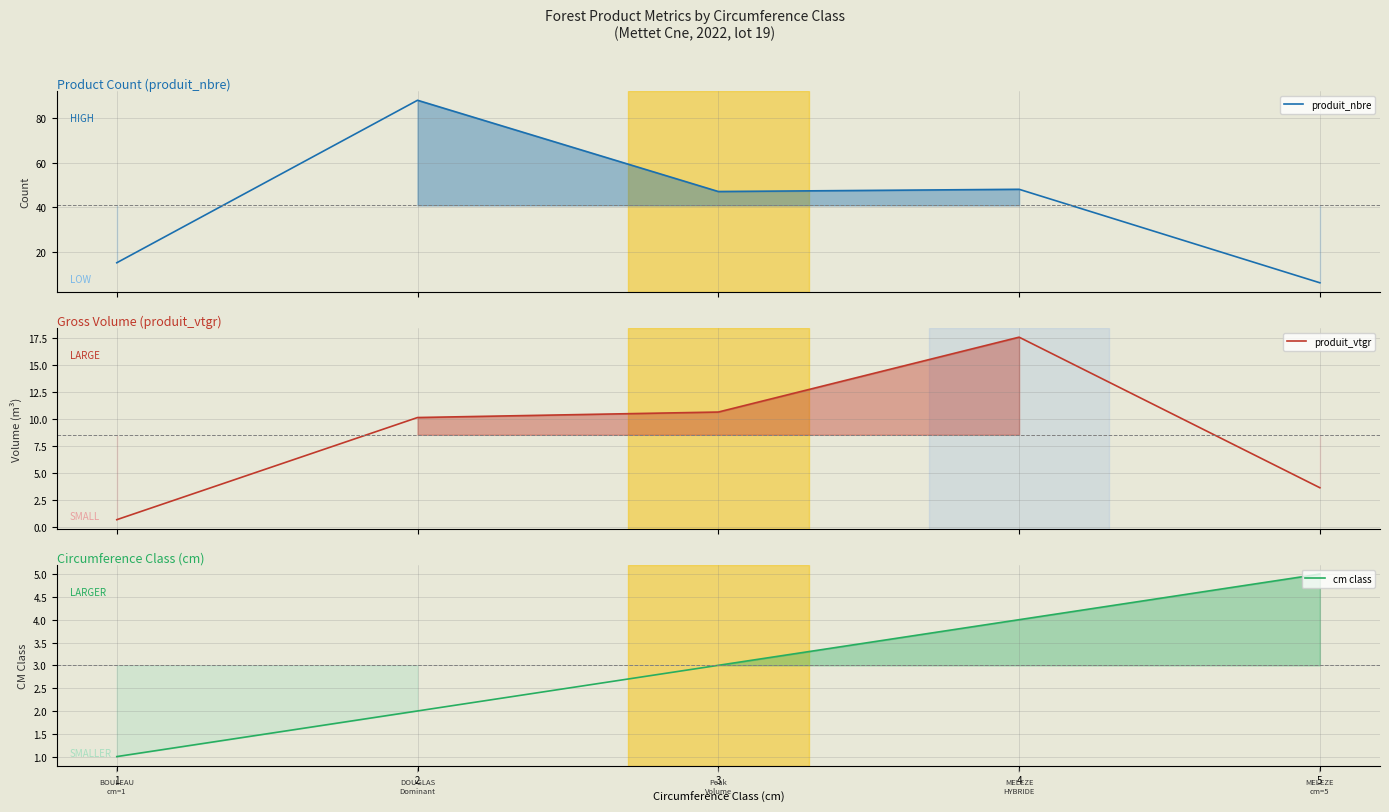

What is the total value across all series at 4?

69.6